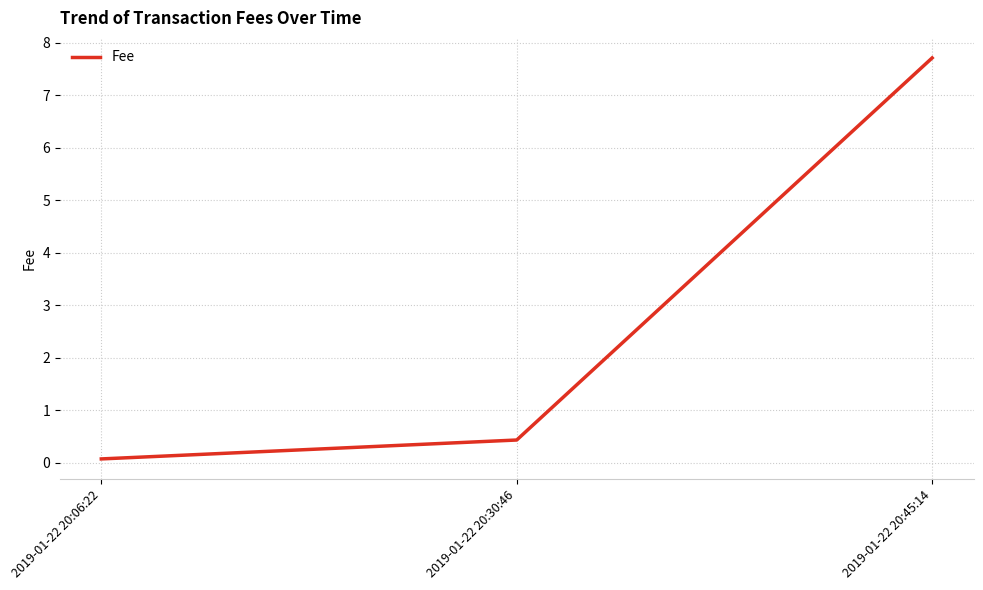

Between 2019-01-22 20:06:22 and 2019-01-22 20:30:46, which is larger?

2019-01-22 20:30:46